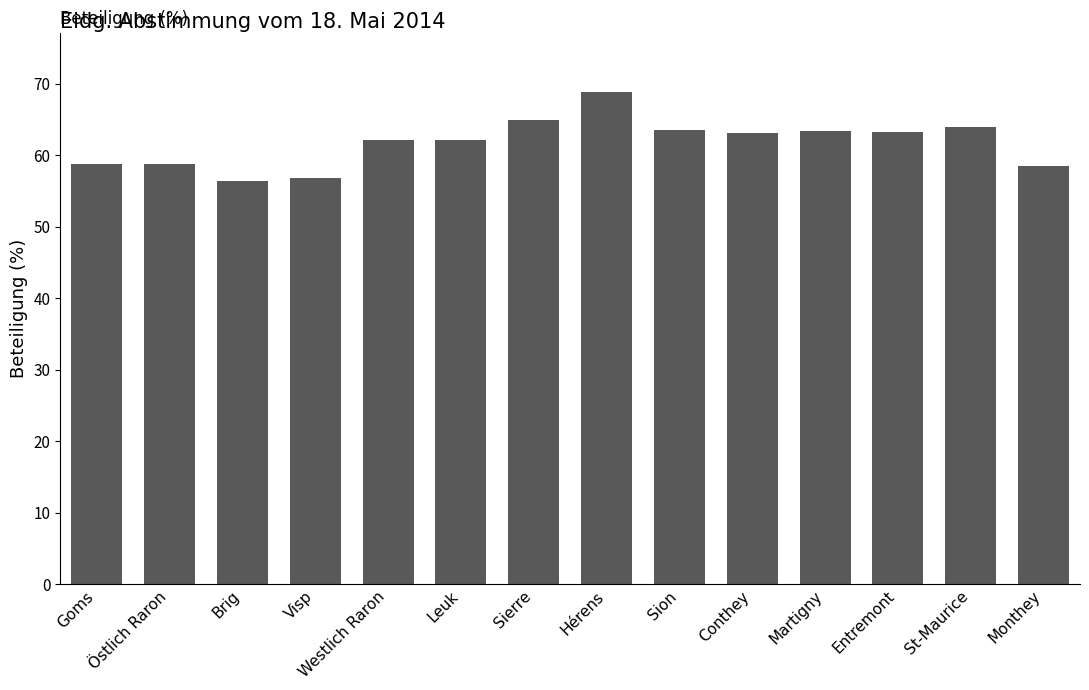

What is the change in value from Visp to Sierre?

+8.2